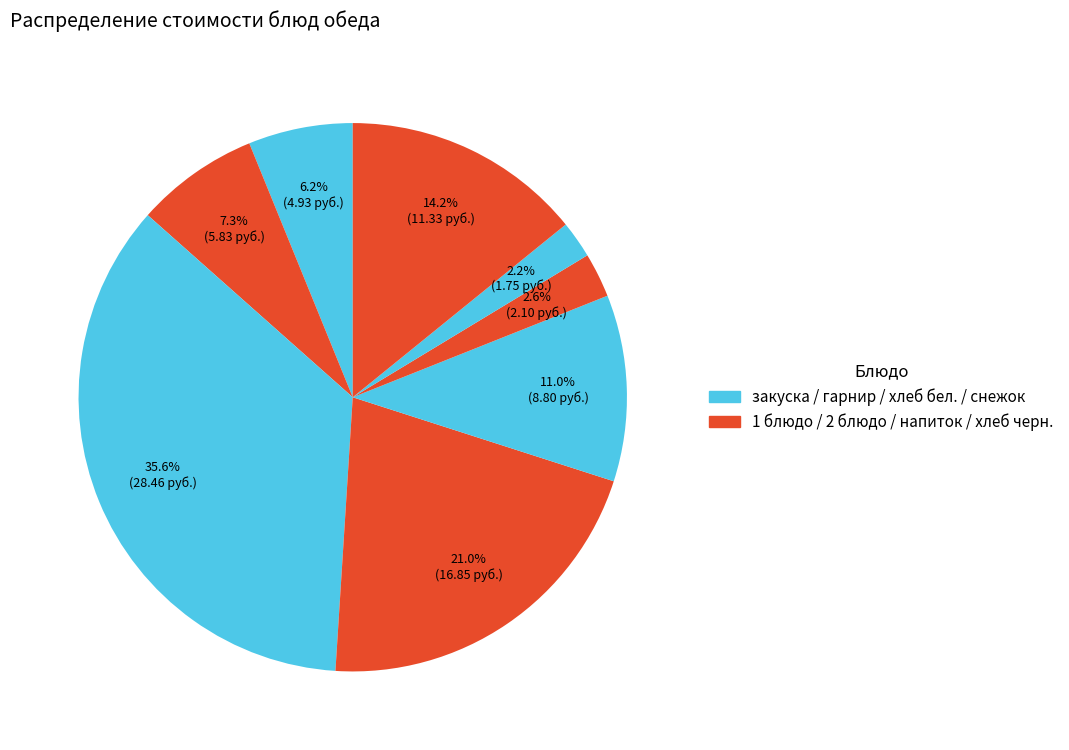

Count the number of slices in the pie.

8